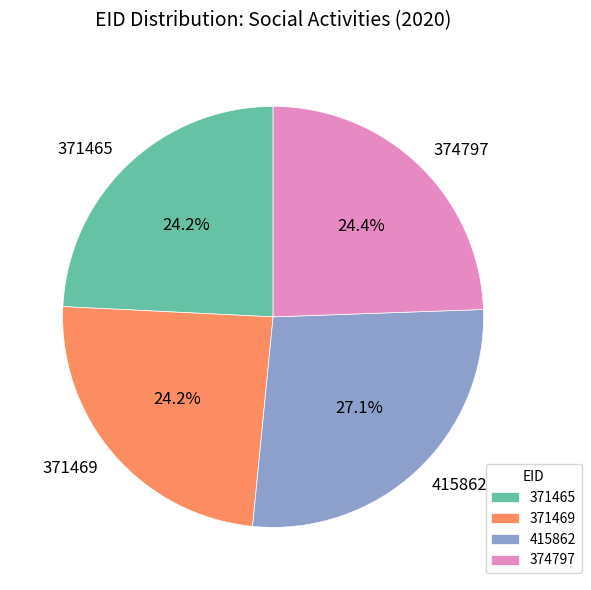

To the nearest percent, what percentage of the pie is 371465?

24%